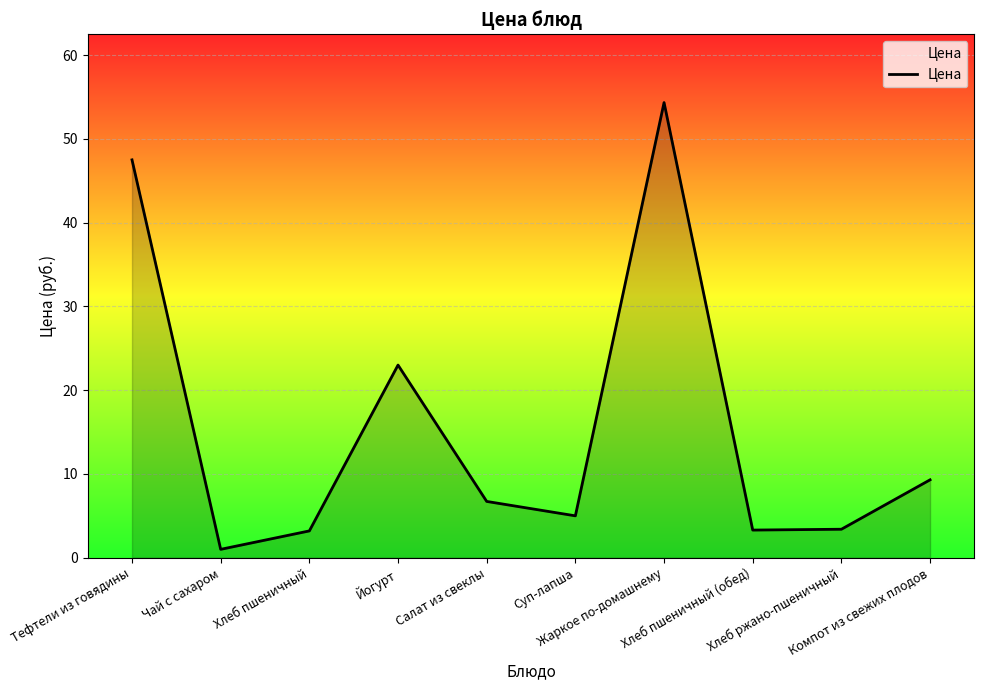

What is the difference between the maximum and minimum values?

53.3